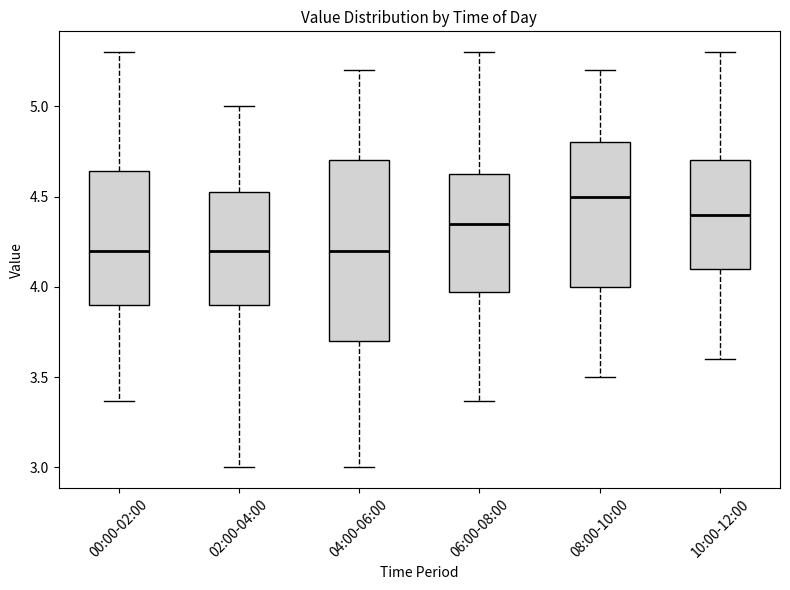

Reading left to right, transcribe this box plot: for each box, give where its median line is, the range the box spans, and where its two whiskers end, as read against the y-axis. The values are not printed on the chart, so give them approximately, as read against the axis.

00:00-02:00: median 4.20, box 3.90 to 4.65, whiskers 3.35 to 5.30
02:00-04:00: median 4.20, box 3.90 to 4.55, whiskers 3.00 to 5.00
04:00-06:00: median 4.20, box 3.70 to 4.70, whiskers 3.00 to 5.20
06:00-08:00: median 4.35, box 3.95 to 4.65, whiskers 3.35 to 5.30
08:00-10:00: median 4.50, box 4.00 to 4.80, whiskers 3.50 to 5.20
10:00-12:00: median 4.40, box 4.10 to 4.70, whiskers 3.60 to 5.30